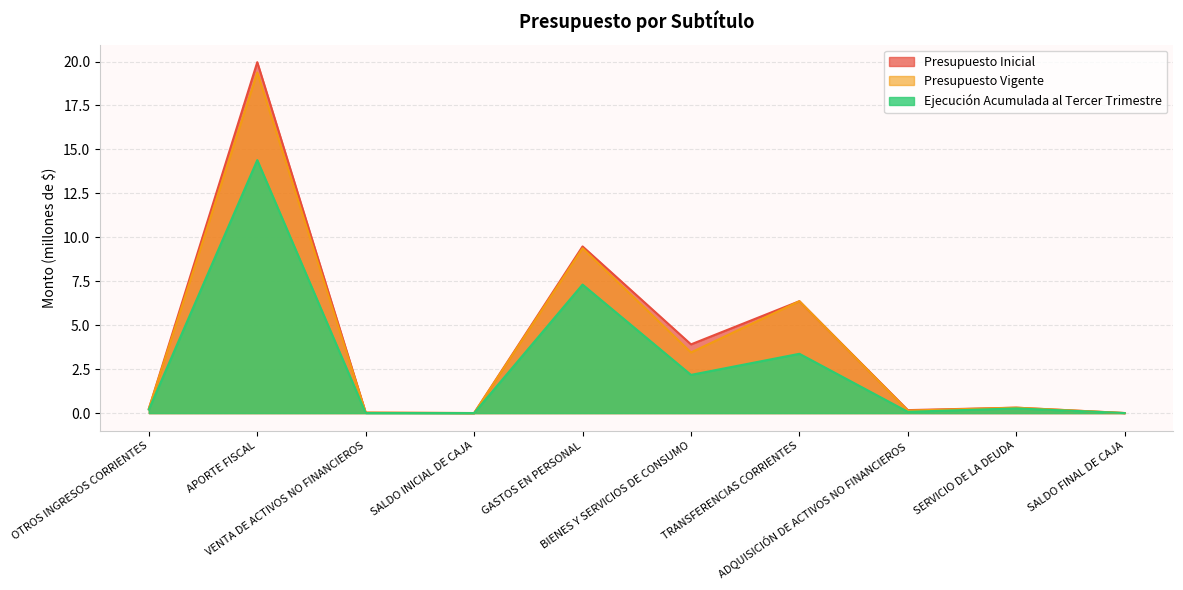

What position from the left is OTROS INGRESOS CORRIENTES?

1